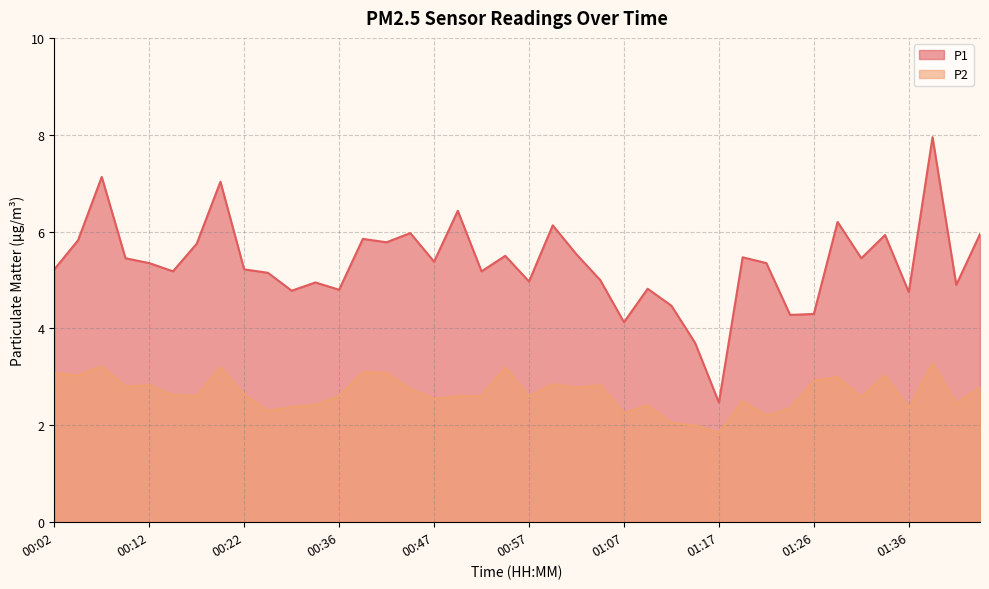

Reading left to right, list all the values displayed in this chart.

P1: 00:02=5.2	00:04=5.8	00:07=7.1	00:09=5.5	00:12=5.3	00:14=5.2	00:17=5.8	00:19=7.0	00:22=5.2	00:28=5.2	00:30=4.8	00:33=5.0	00:36=4.8	00:39=5.8	00:41=5.8	00:44=6.0	00:47=5.4	00:49=6.4	00:52=5.2	00:54=5.5	00:57=5.0	00:59=6.1	01:02=5.5	01:04=5.0	01:07=4.1	01:09=4.8	01:12=4.5	01:14=3.7	01:17=2.5	01:19=5.5	01:22=5.3	01:24=4.3	01:26=4.3	01:29=6.2	01:31=5.5	01:34=5.9	01:36=4.8	01:39=8.0	01:41=4.9	01:46=6.0
P2: 00:02=3.1	00:04=3.0	00:07=3.2	00:09=2.8	00:12=2.8	00:14=2.6	00:17=2.6	00:19=3.2	00:22=2.6	00:28=2.3	00:30=2.4	00:33=2.4	00:36=2.6	00:39=3.1	00:41=3.1	00:44=2.8	00:47=2.5	00:49=2.6	00:52=2.6	00:54=3.2	00:57=2.6	00:59=2.9	01:02=2.8	01:04=2.8	01:07=2.2	01:09=2.4	01:12=2.0	01:14=2.0	01:17=1.9	01:19=2.5	01:22=2.2	01:24=2.4	01:26=2.9	01:29=3.0	01:31=2.6	01:34=3.0	01:36=2.4	01:39=3.3	01:41=2.5	01:46=2.8